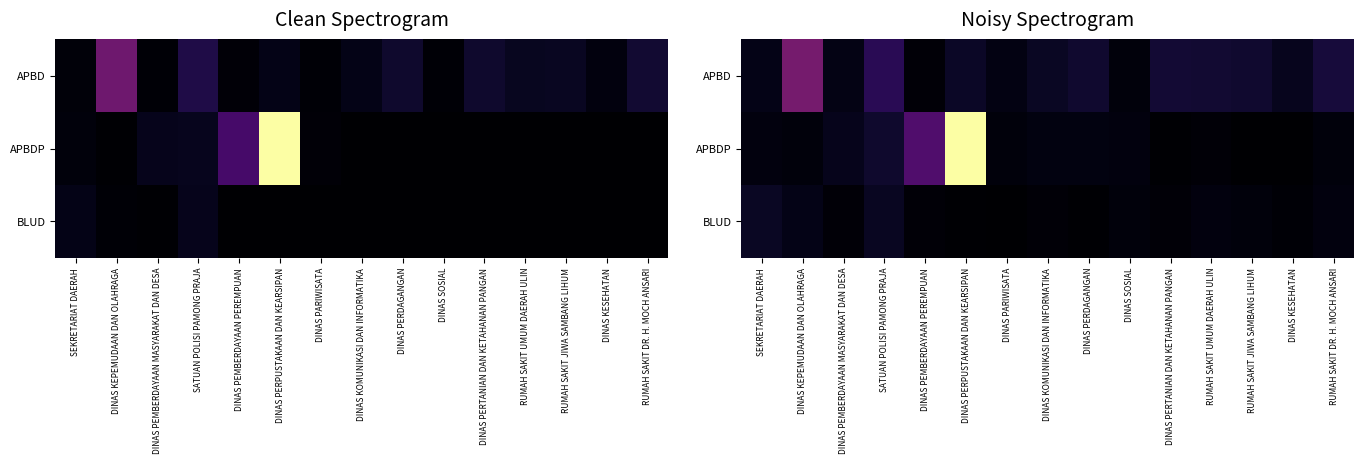

The BLUD series shows 0.0 at DINAS KESEHATAN. True or false?

True